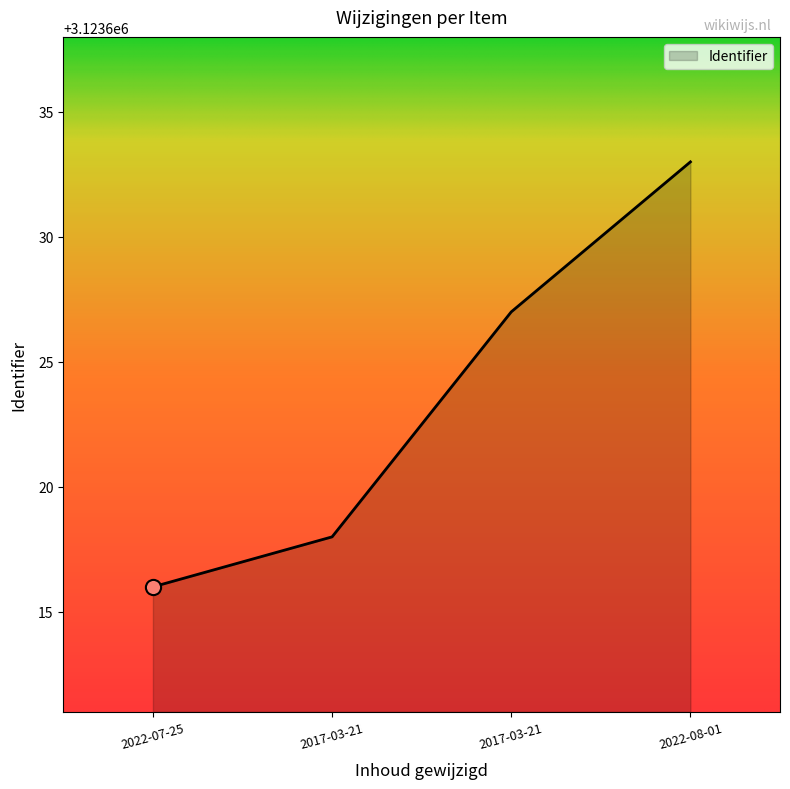

Which has a higher value, 2017-03-21 or 2022-08-01?

2022-08-01